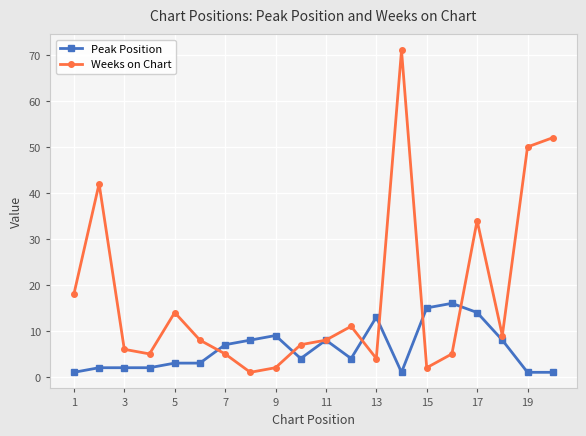

What is the minimum value for Weeks on Chart?

1